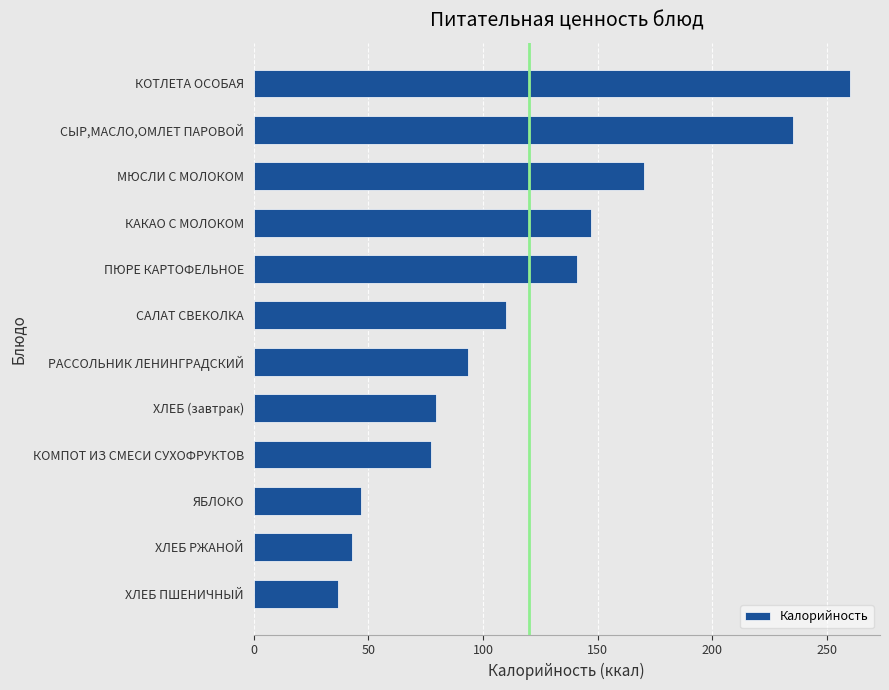

The value at КОТЛЕТА ОСОБАЯ is 94.5. True or false?

False